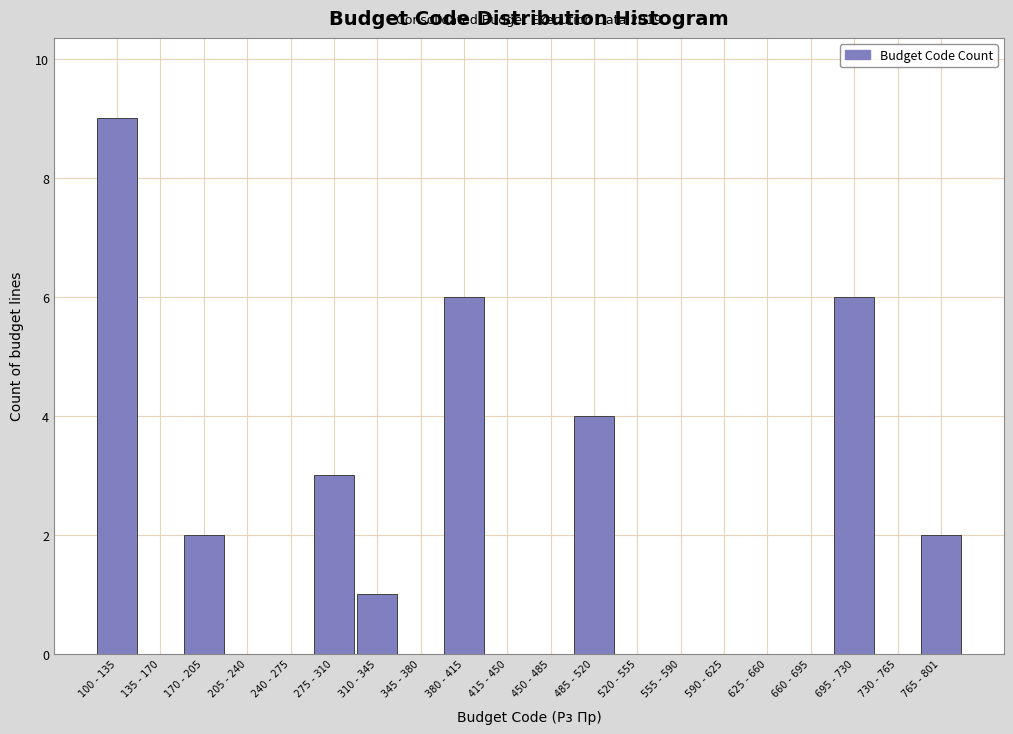

Reading right to left, what are all the values shown in this chart?

765 - 801=2	730 - 765=0	695 - 730=6	660 - 695=0	625 - 660=0	590 - 625=0	555 - 590=0	520 - 555=0	485 - 520=4	450 - 485=0	415 - 450=0	380 - 415=6	345 - 380=0	310 - 345=1	275 - 310=3	240 - 275=0	205 - 240=0	170 - 205=2	135 - 170=0	100 - 135=9